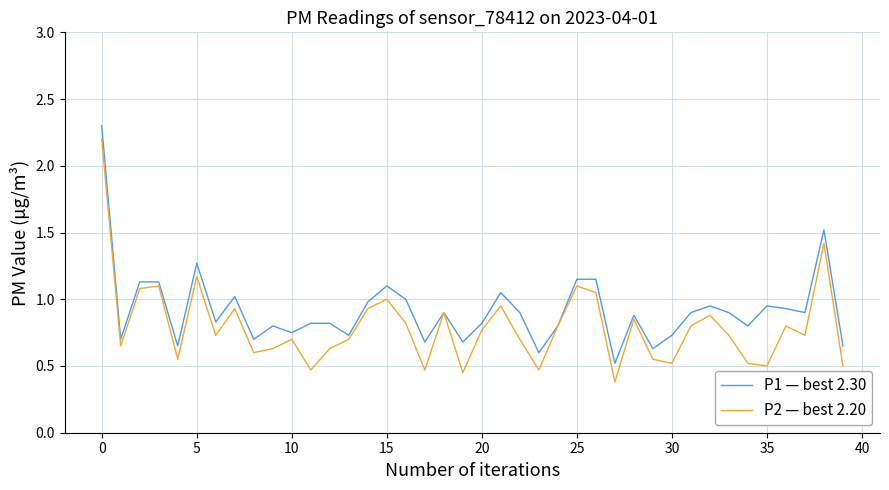

What is the maximum value shown in the chart?

2.3